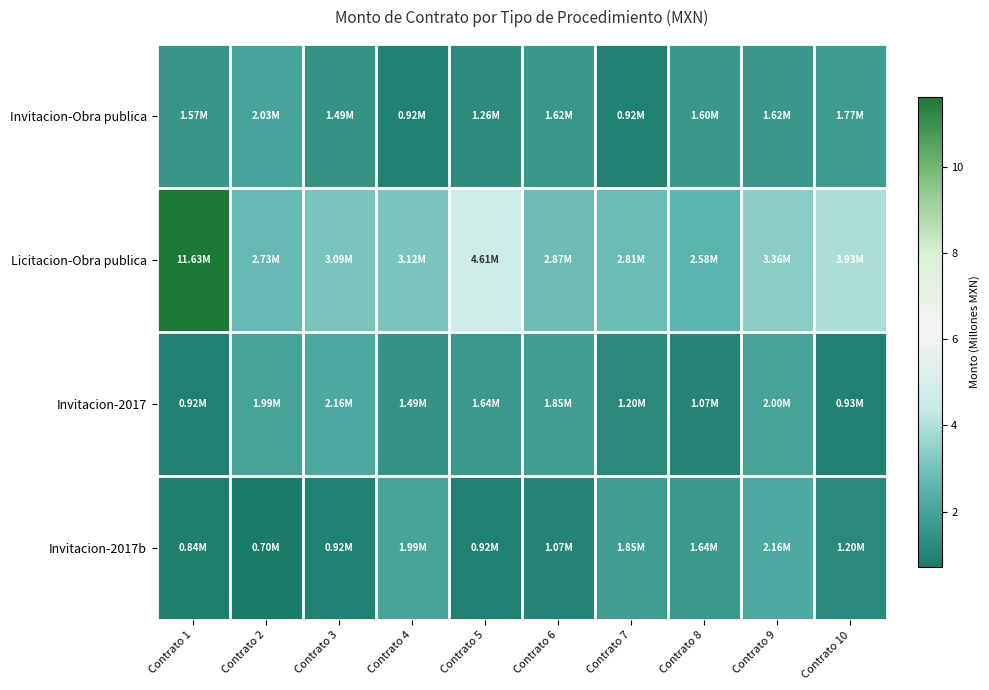

Which series has the widest spread of values?

Licitacion-Obra publica